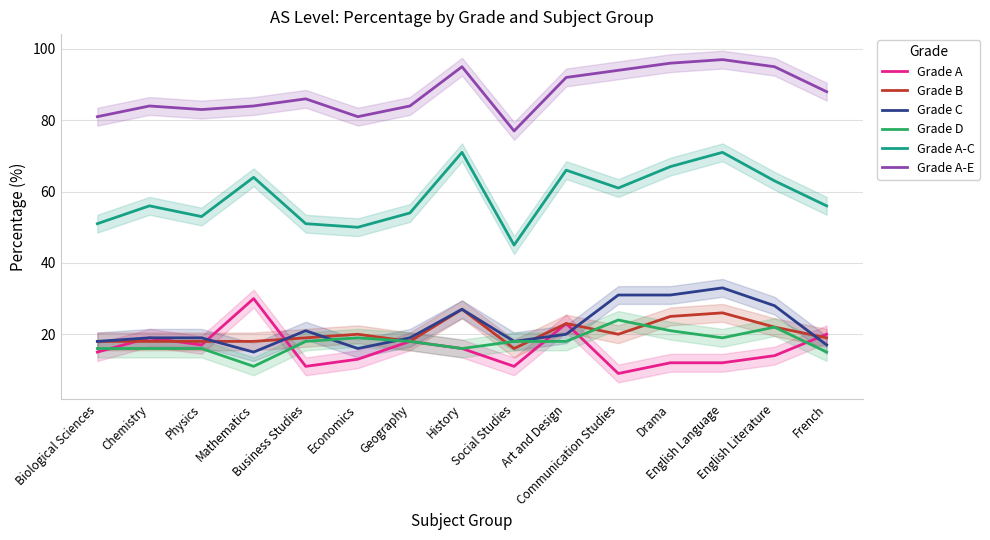

Which series has the largest total across all categories?

Grade A-E